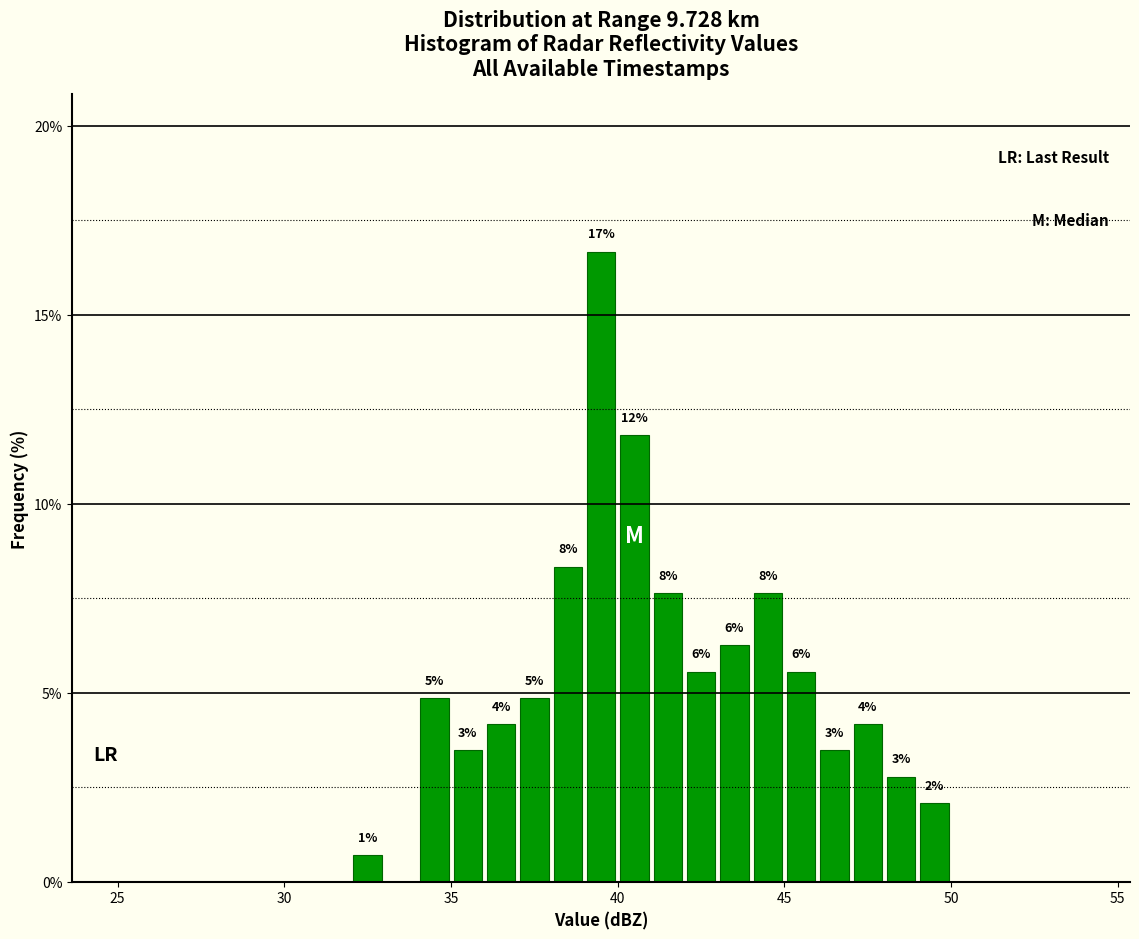

Around what value on the x-axis is the tallest bar? Give the approximate position of its centre, as read against the axis.

39.5